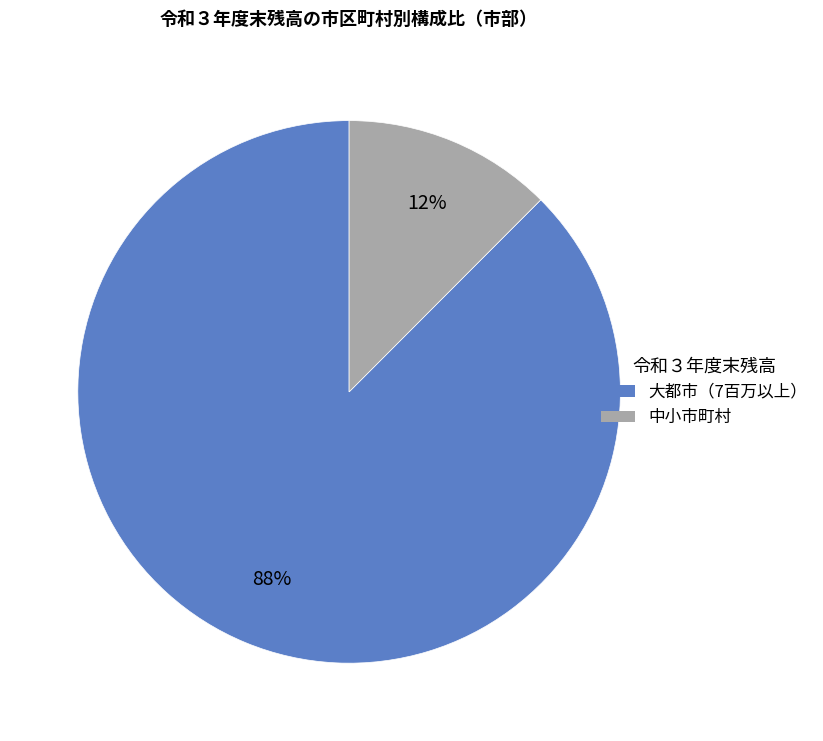

Between 大都市（7百万以上） and 中小市町村, which is larger?

大都市（7百万以上）